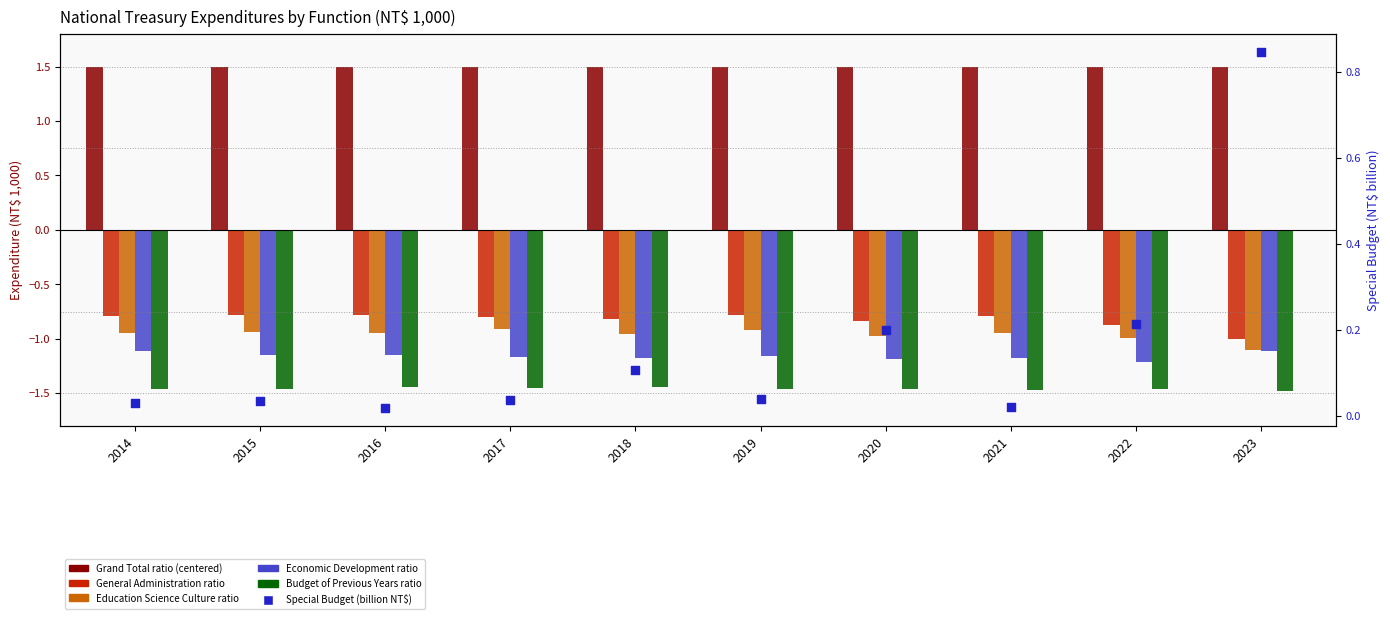

Which series contains the highest Y value?

Grand Total